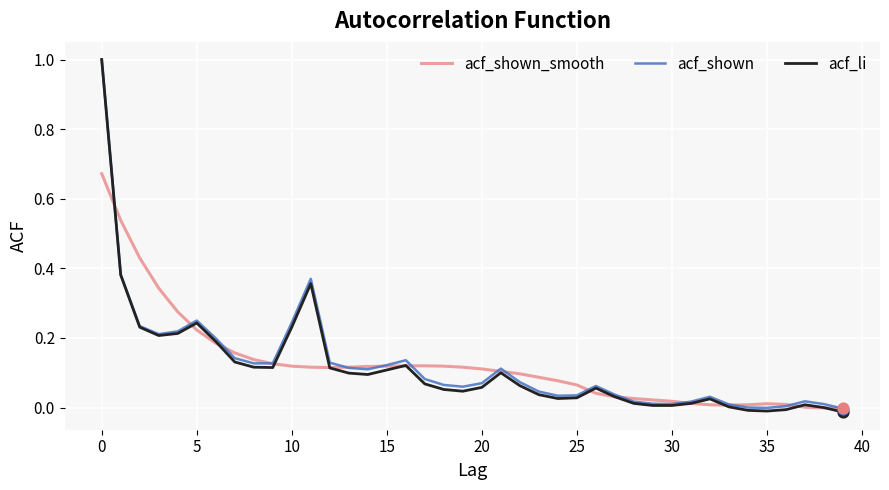

Which series has the widest spread of values?

acf_li